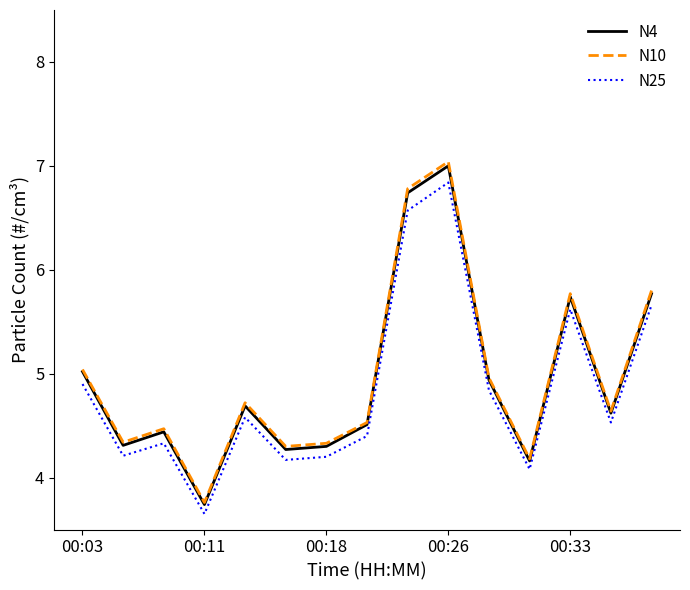

Which series has the widest spread of values?

N10